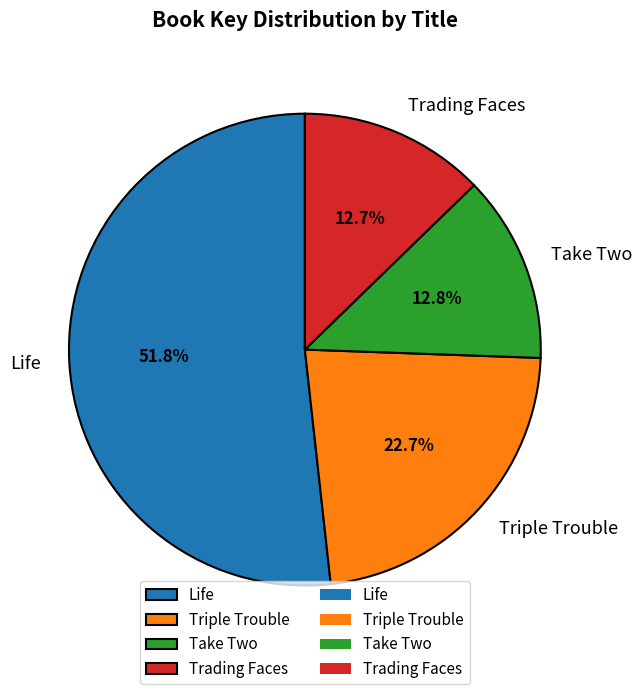

Which category has the biggest portion of the pie?

Life